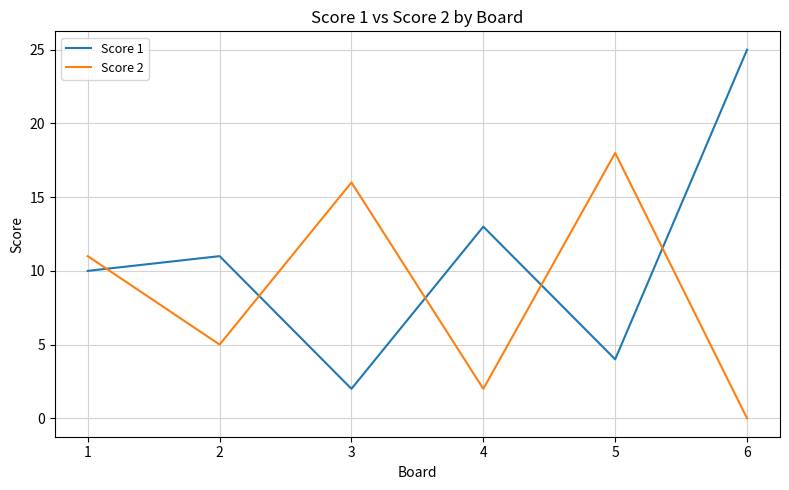

Where is the first local maximum for Score 2?

3